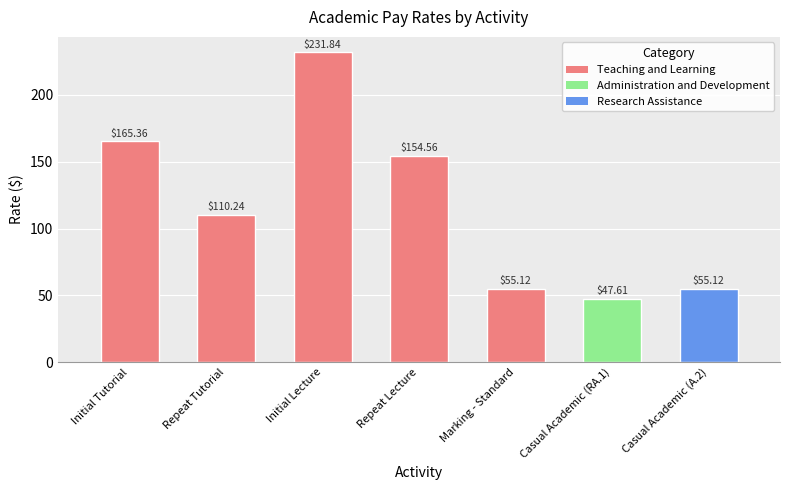

What is the label of the 5th bar from the right?

Initial Lecture